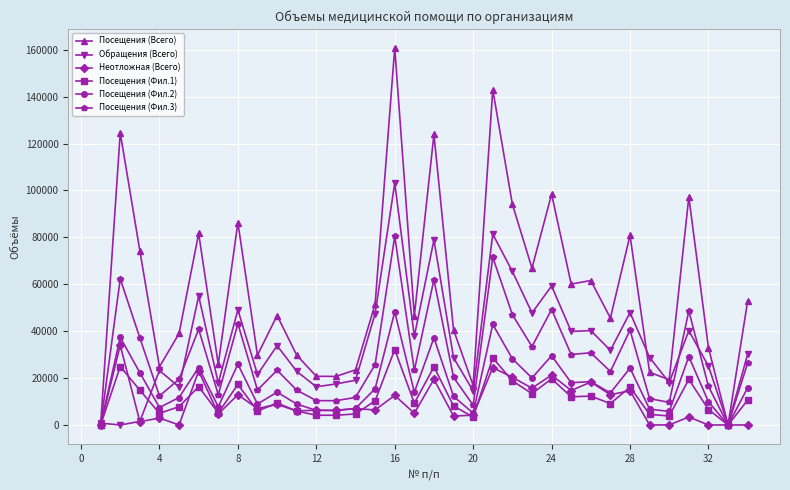

True or false: Посещения (Фил.1) has more than 2 points higher than both neighbors.

True